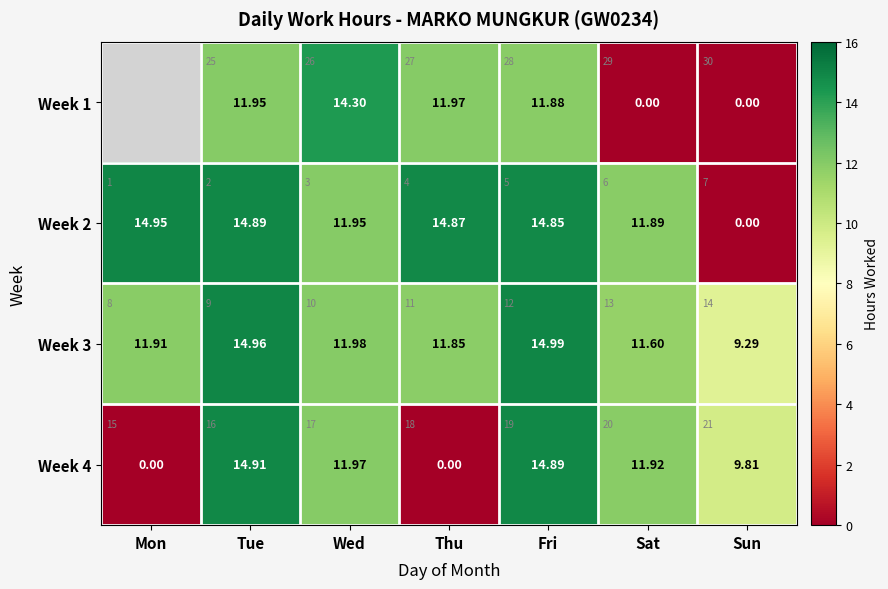

What is the difference between the second highest and minimum values in the Week 4 series?

14.9